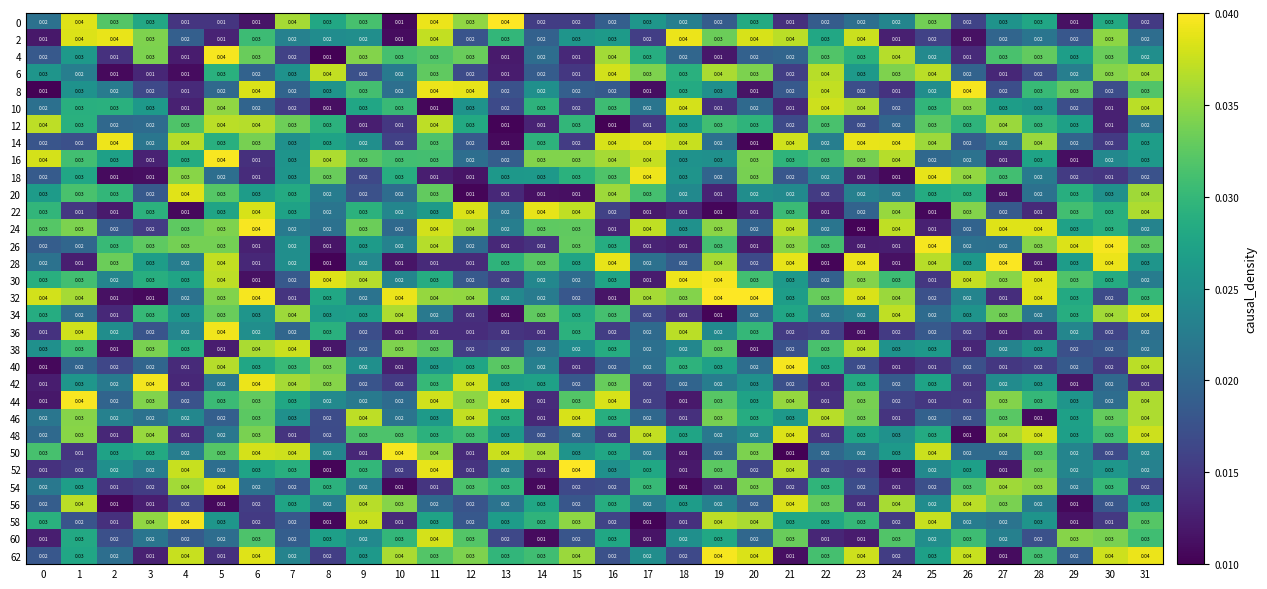

Is the value of 56 at 8 greater than the value of 34 at 3?

No